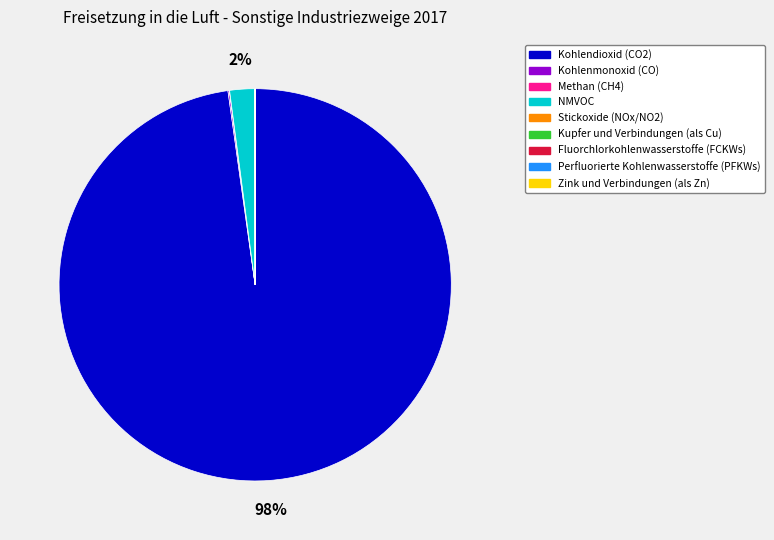

Which category accounts for the majority?

Kohlendioxid (CO2)